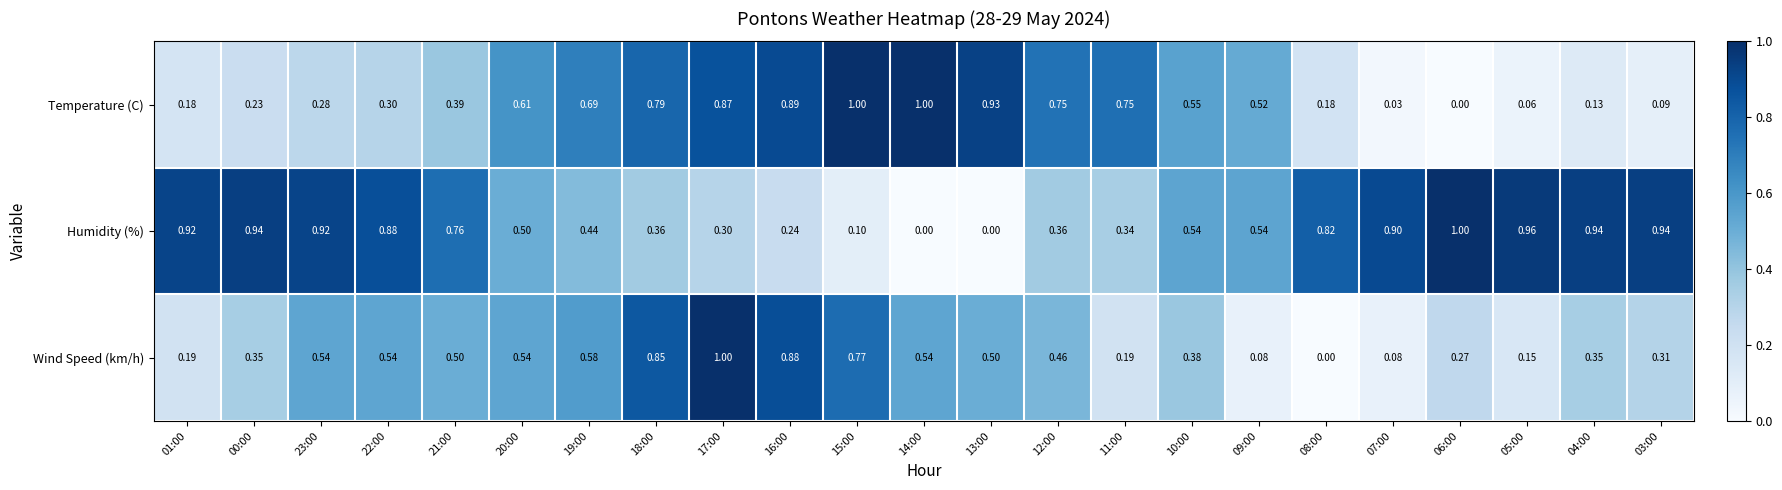

List the series in order of their overall mean, lowest first.

Wind Speed (km/h), Temperature (C), Humidity (%)